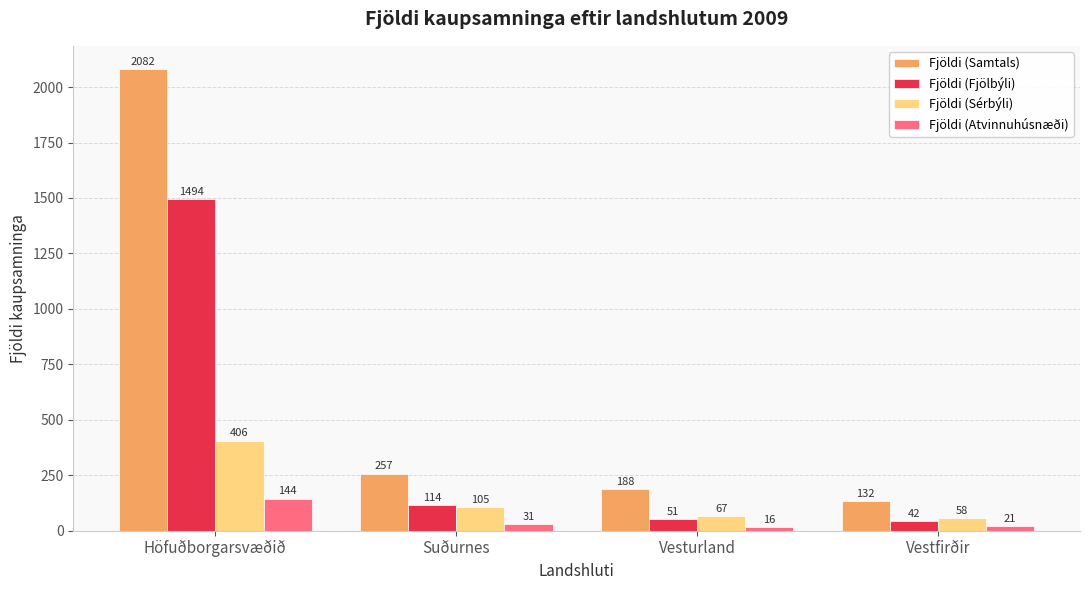

Reading right to left, list all the values displayed in this chart.

Fjöldi (Samtals): 132	188	257	2082
Fjöldi (Fjölbýli): 42	51	114	1494
Fjöldi (Sérbýli): 58	67	105	406
Fjöldi (Atvinnuhúsnæði): 21	16	31	144